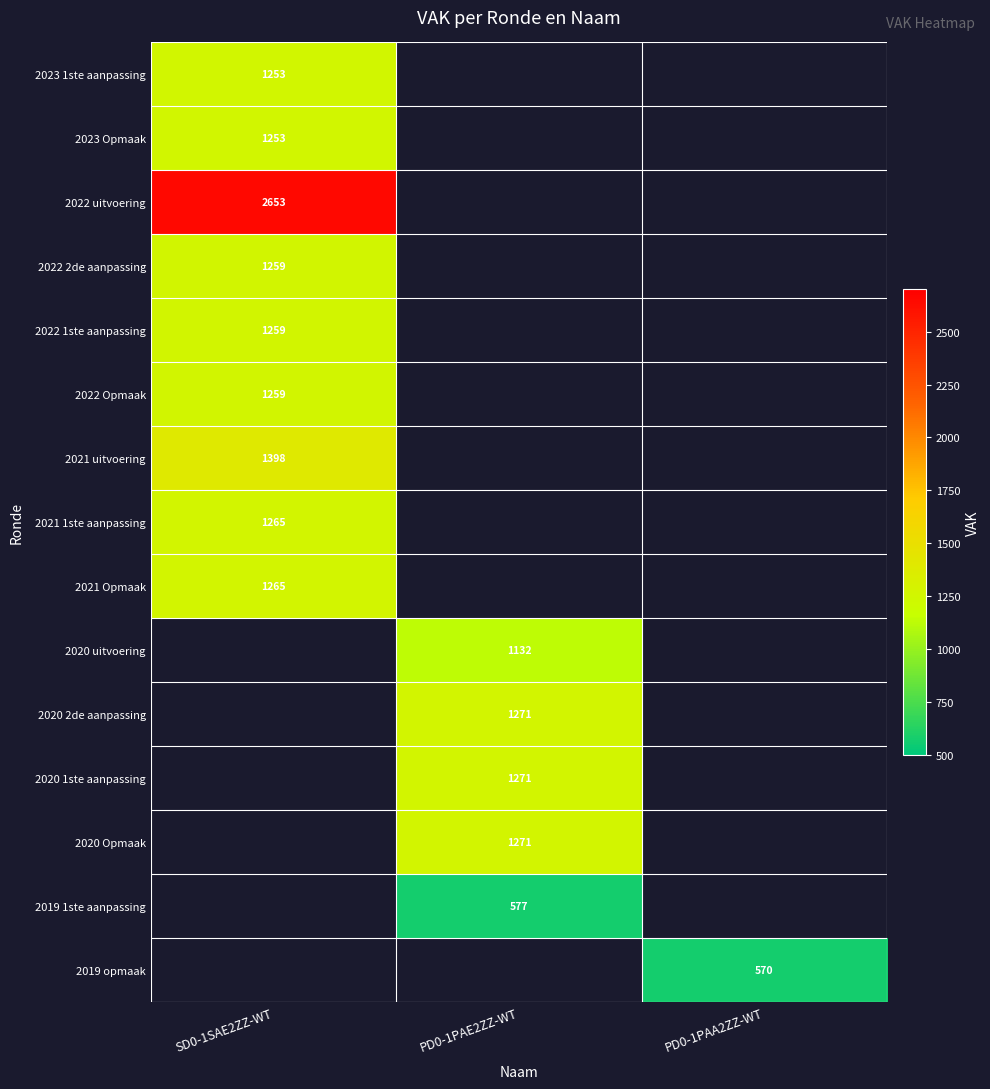

The 2022 uitvoering series shows 4443 at SD0-1SAE2ZZ-WT. True or false?

False